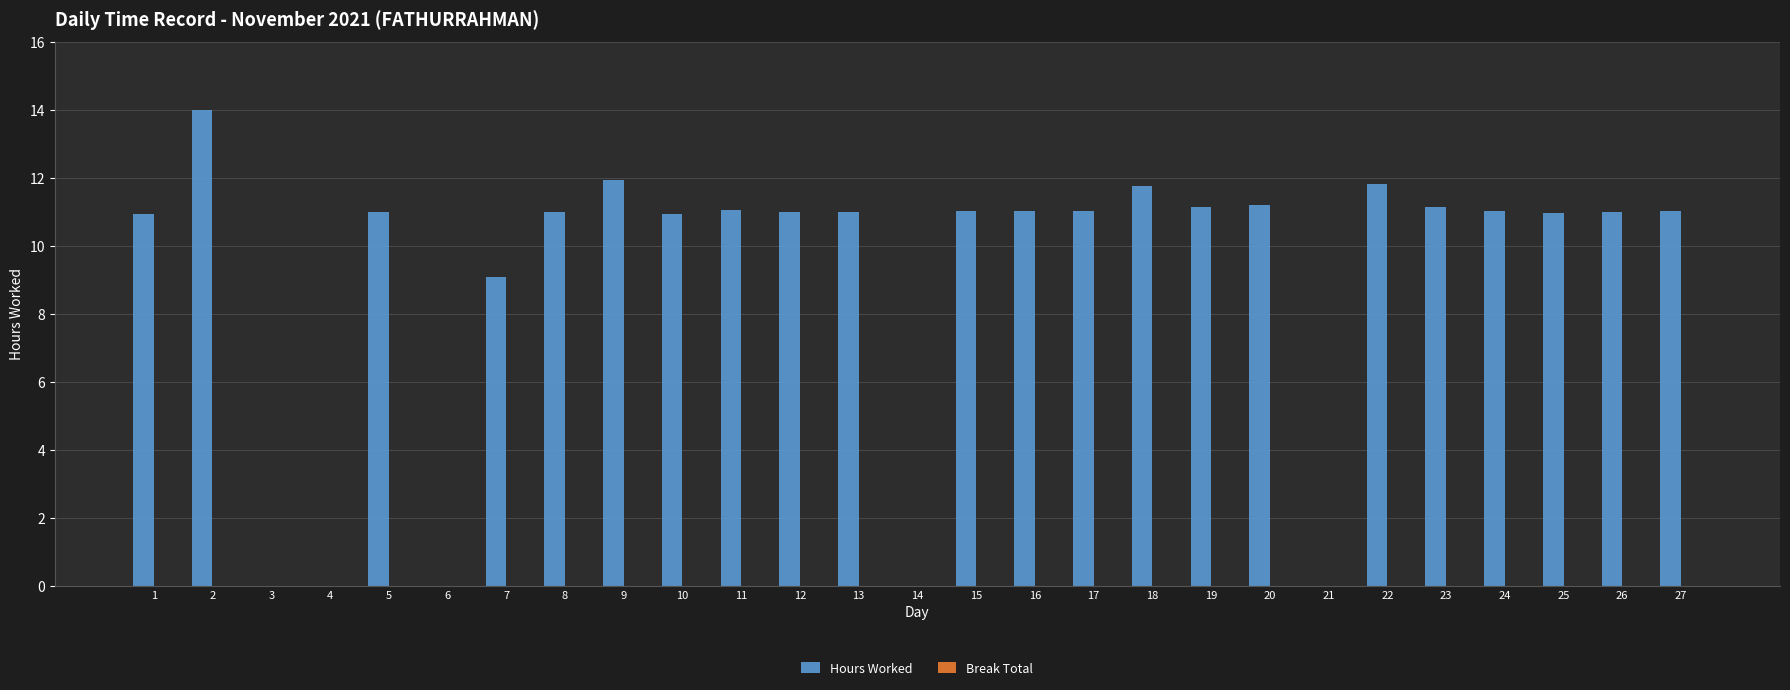

The value at 13 is 15.8. True or false?

False